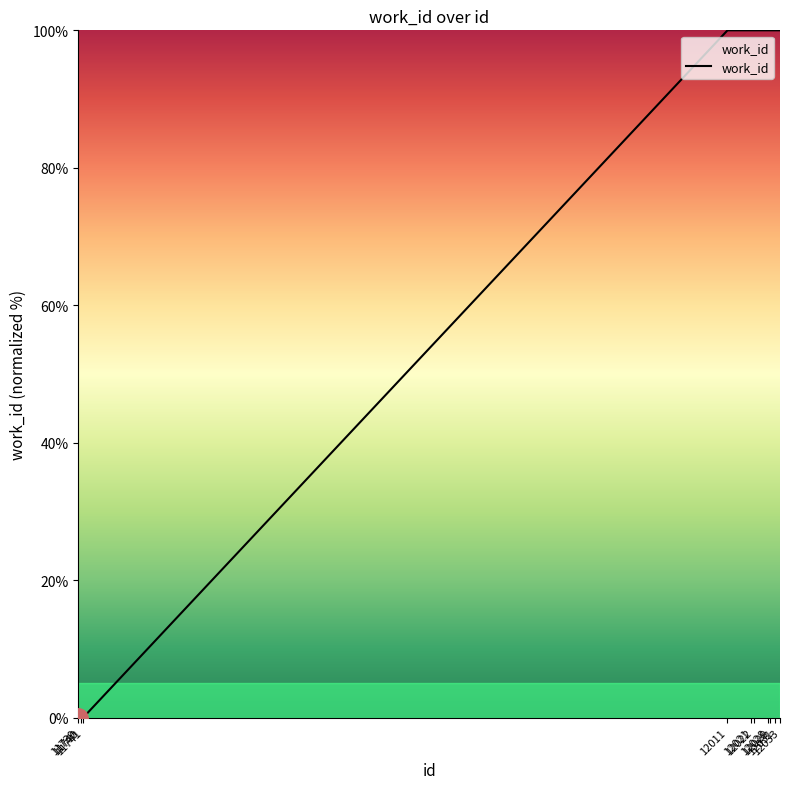

What is the change in value from 11741 to 12011?

+100